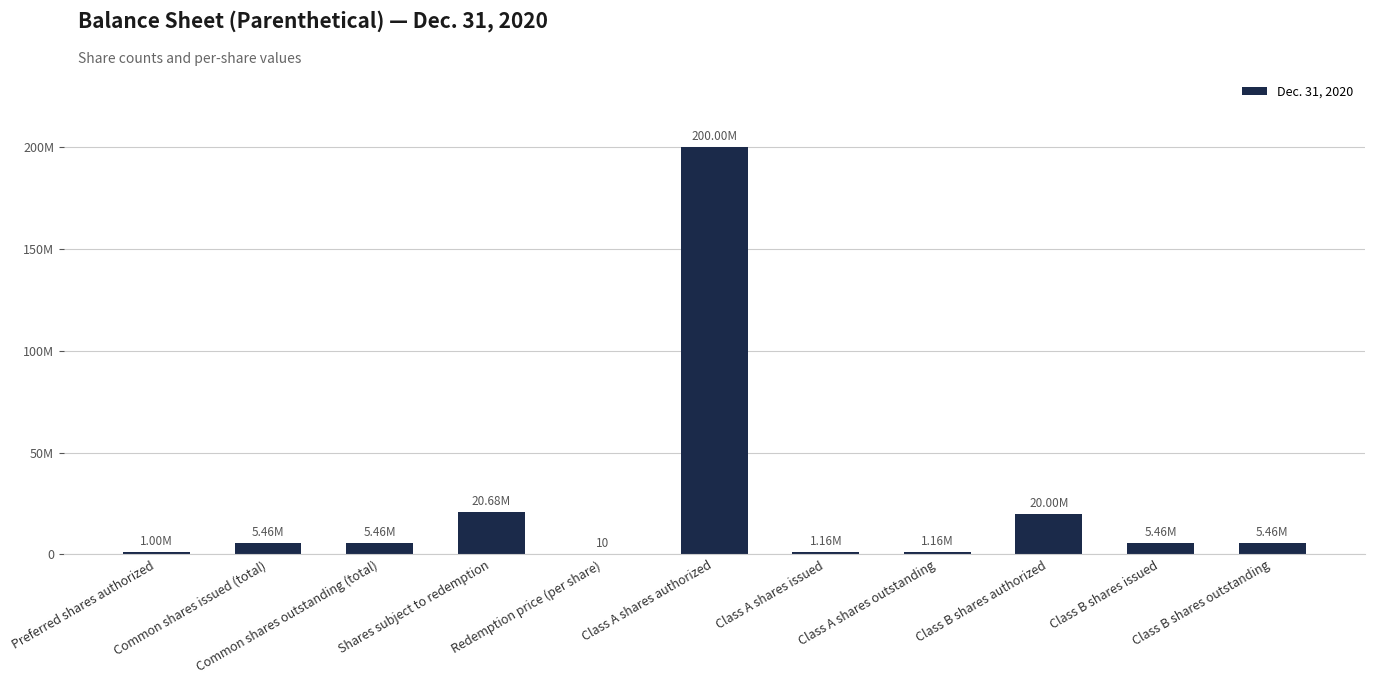

Reading right to left, transcribe all the data shown in this chart.

Class B shares outstanding=5459700	Class B shares issued=5459700	Class B shares authorized=20000000	Class A shares outstanding=1159566	Class A shares issued=1159566	Class A shares authorized=200000000	Redemption price (per share)=10	Shares subject to redemption=20679234	Common shares outstanding (total)=5459700	Common shares issued (total)=5459700	Preferred shares authorized=1000000